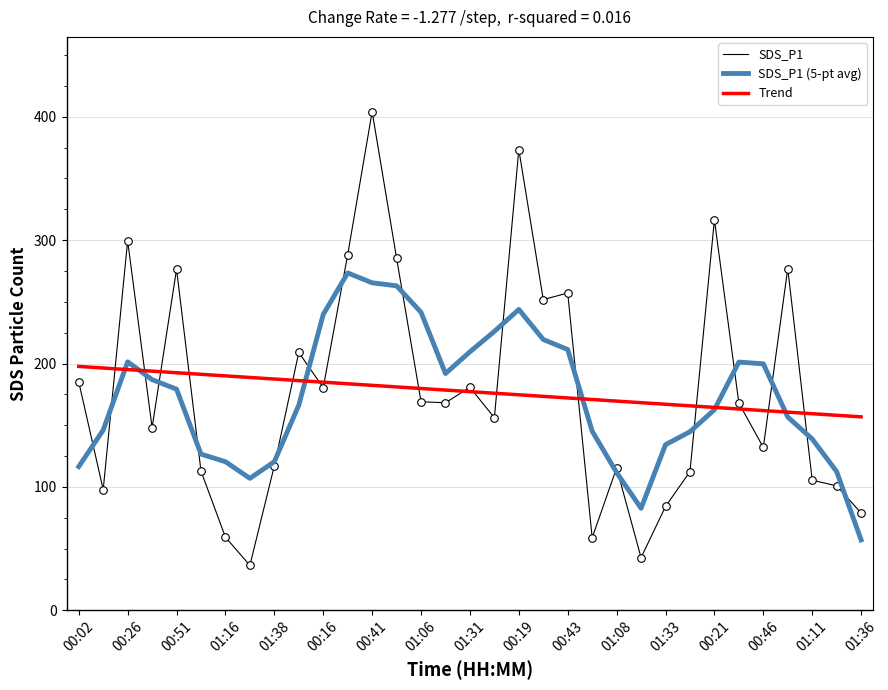

What is the lowest value of the SDS_P1 series?

36.4